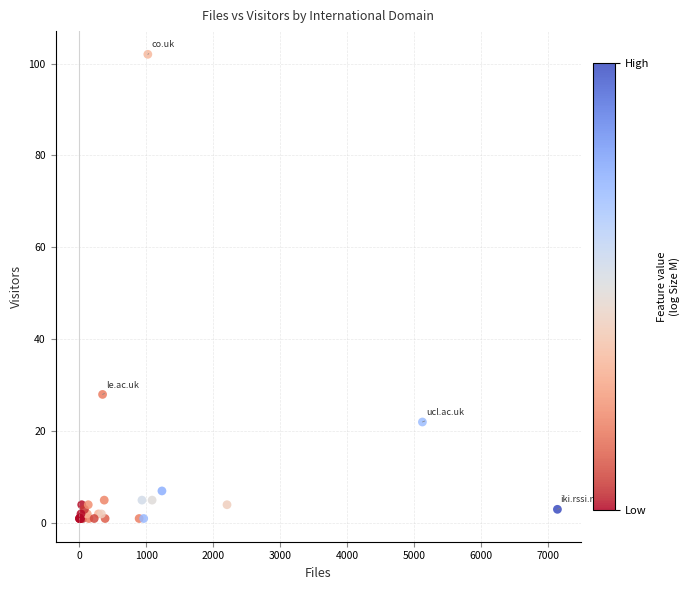

What Y value in the scatter plot is closest to 51?

28